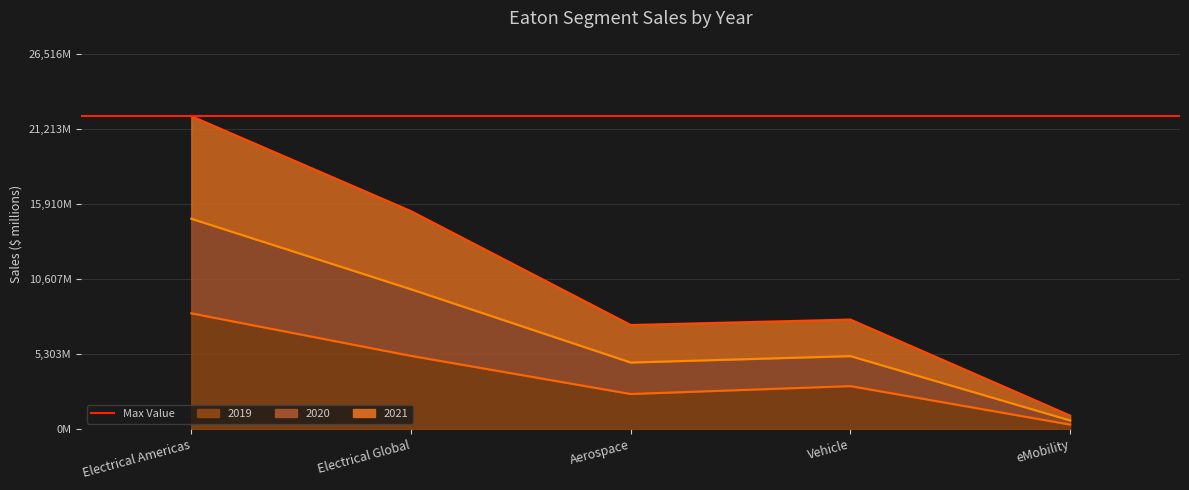

At which label is 2019 closest to 4248?

Electrical Global